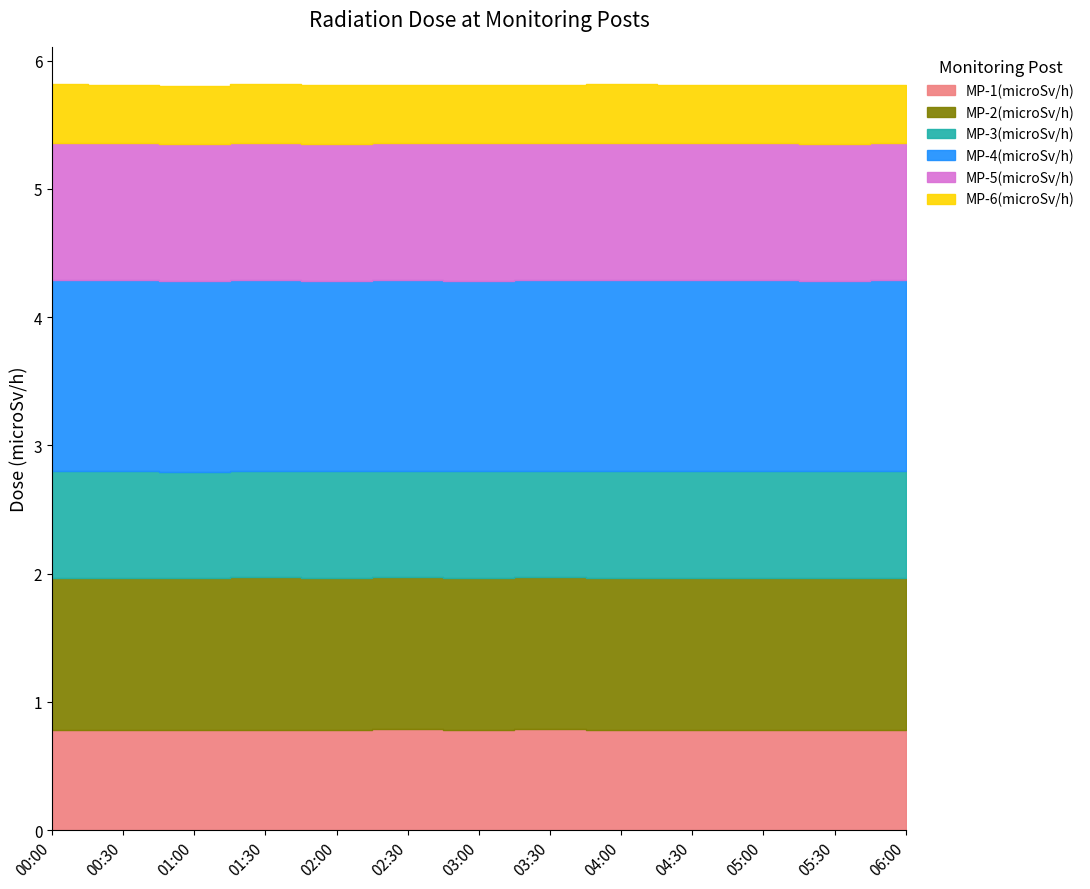

Is the value of MP-2(microSv/h) at 05:00 greater than the value of MP-5(microSv/h) at 00:30?

Yes